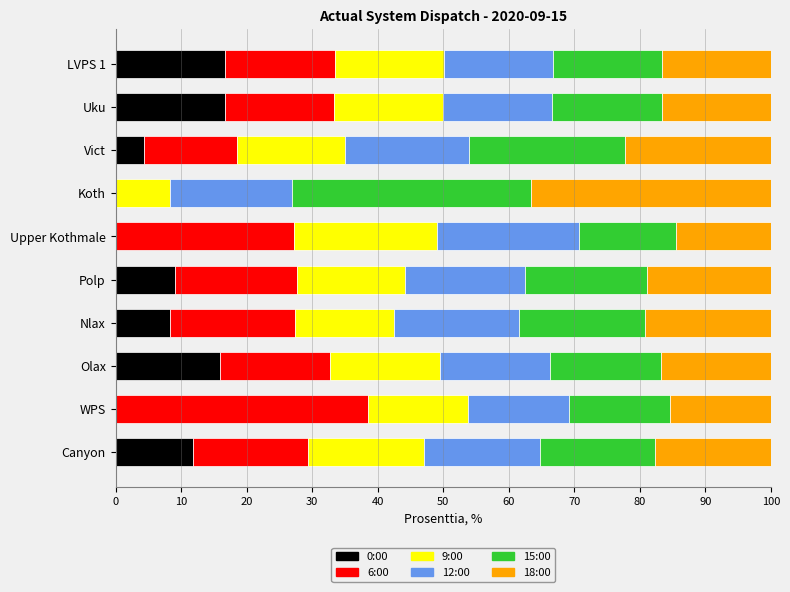

What is the total value across all series at Koth?

100.0